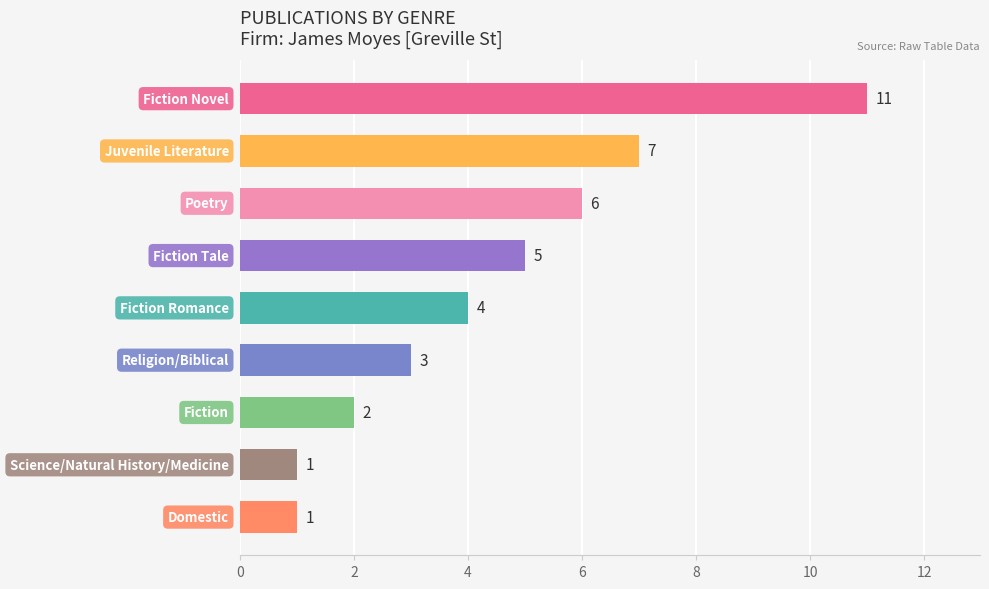

Are the bars horizontal?

Yes